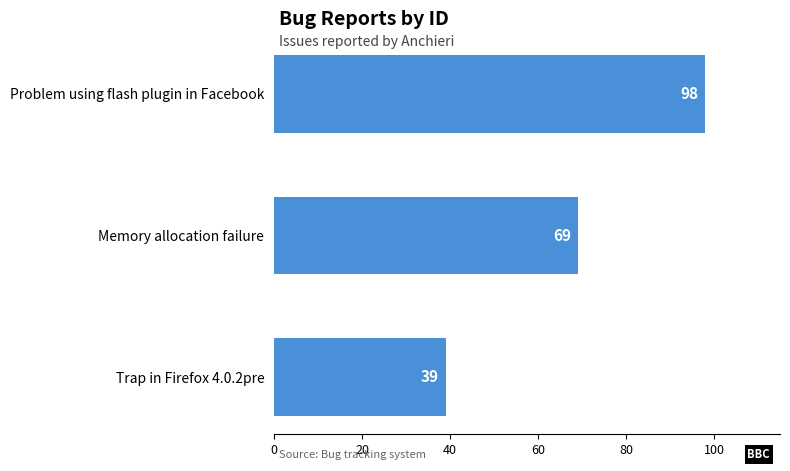

Rank the categories by value from highest to lowest.

Problem using flash plugin in Facebook, Memory allocation failure, Trap in Firefox 4.0.2pre